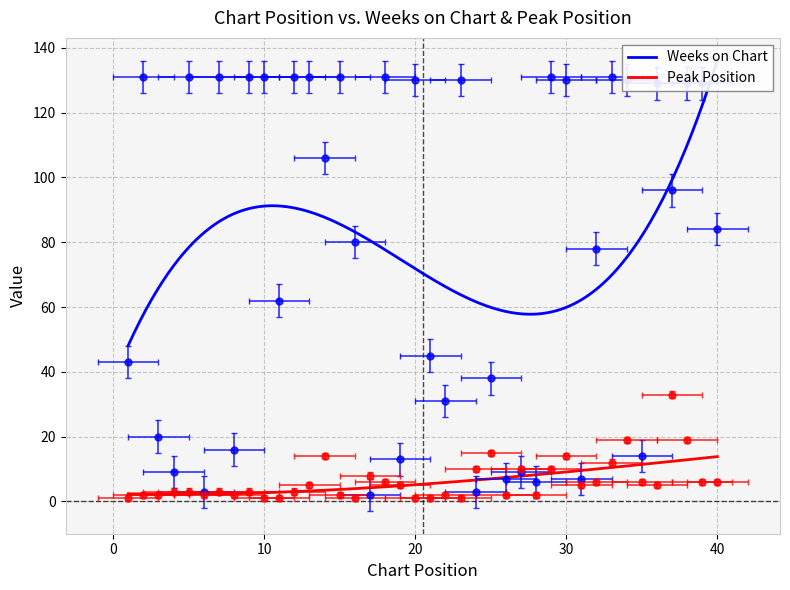

What is the difference between the second highest and second lowest values in the Weeks on Chart series?

128